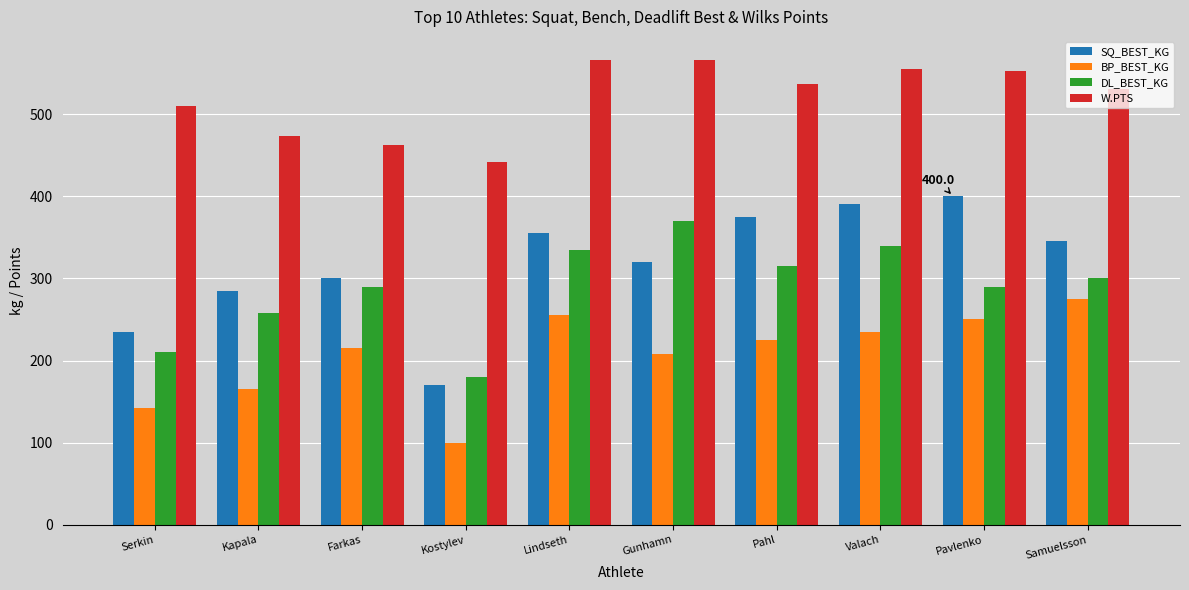

Which series changed the most between Kapala and Valach?

SQ_BEST_KG